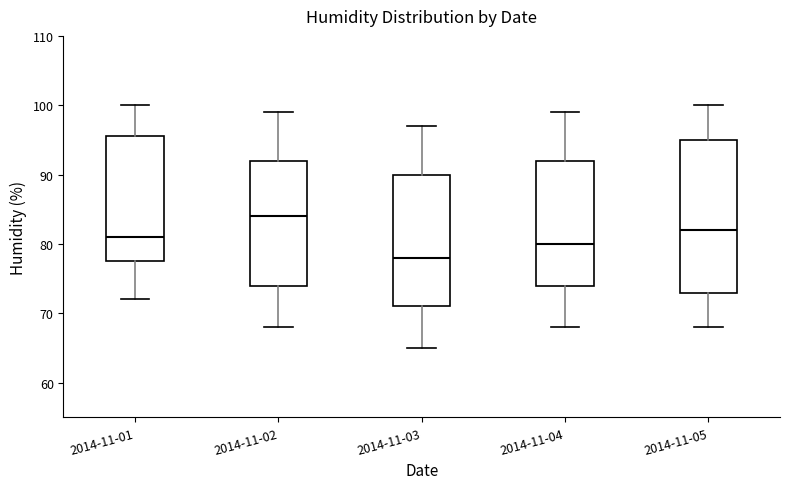

Reading left to right, transcribe this box plot: for each box, give where its median line is, the range the box spans, and where its two whiskers end, as read against the y-axis. The values are not printed on the chart, so give them approximately, as read against the axis.

2014-11-01: median 81, box 78 to 96, whiskers 72 to 100
2014-11-02: median 84, box 74 to 92, whiskers 68 to 99
2014-11-03: median 78, box 71 to 90, whiskers 65 to 97
2014-11-04: median 80, box 74 to 92, whiskers 68 to 99
2014-11-05: median 82, box 73 to 95, whiskers 68 to 100